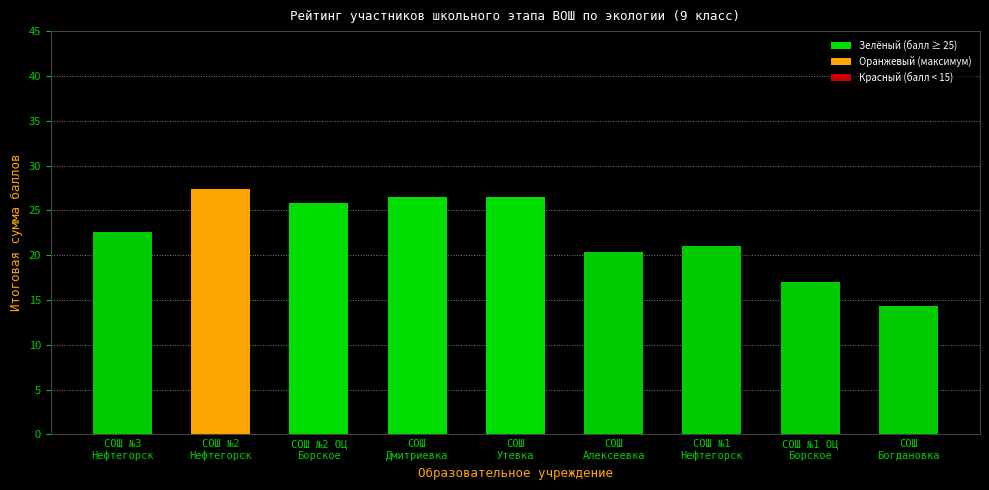

Count the number of data series in this chart.

1